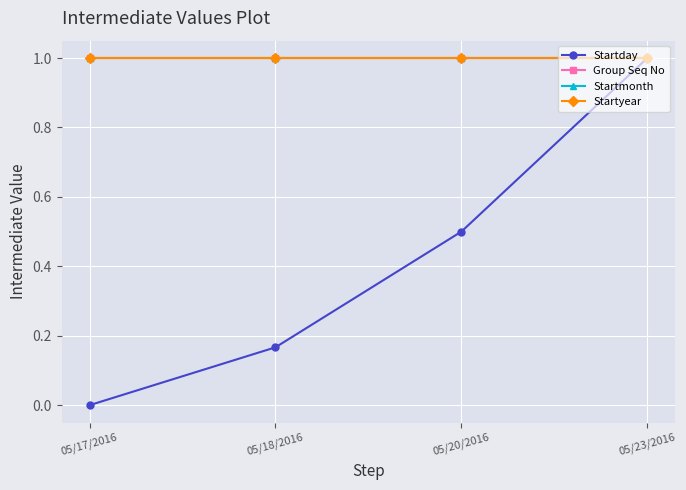

Reading left to right, transcribe all the data shown in this chart.

Startday: 0.0	0.2	0.5	1.0
Group Seq No: 1.0	1.0	1.0	1.0
Startmonth: 1.0	1.0	1.0	1.0
Startyear: 1.0	1.0	1.0	1.0